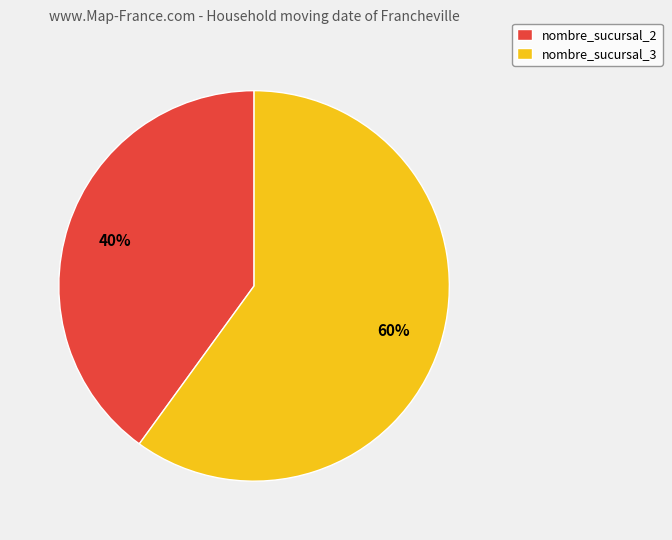

To the nearest percent, what portion does nombre_sucursal_3 represent?

60%